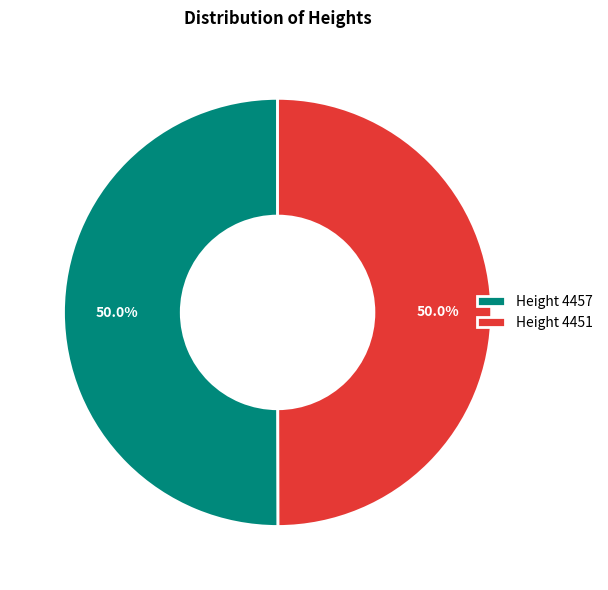

Approximately how many times larger is the value at Height 4451 compared to Height 4457?

1.0